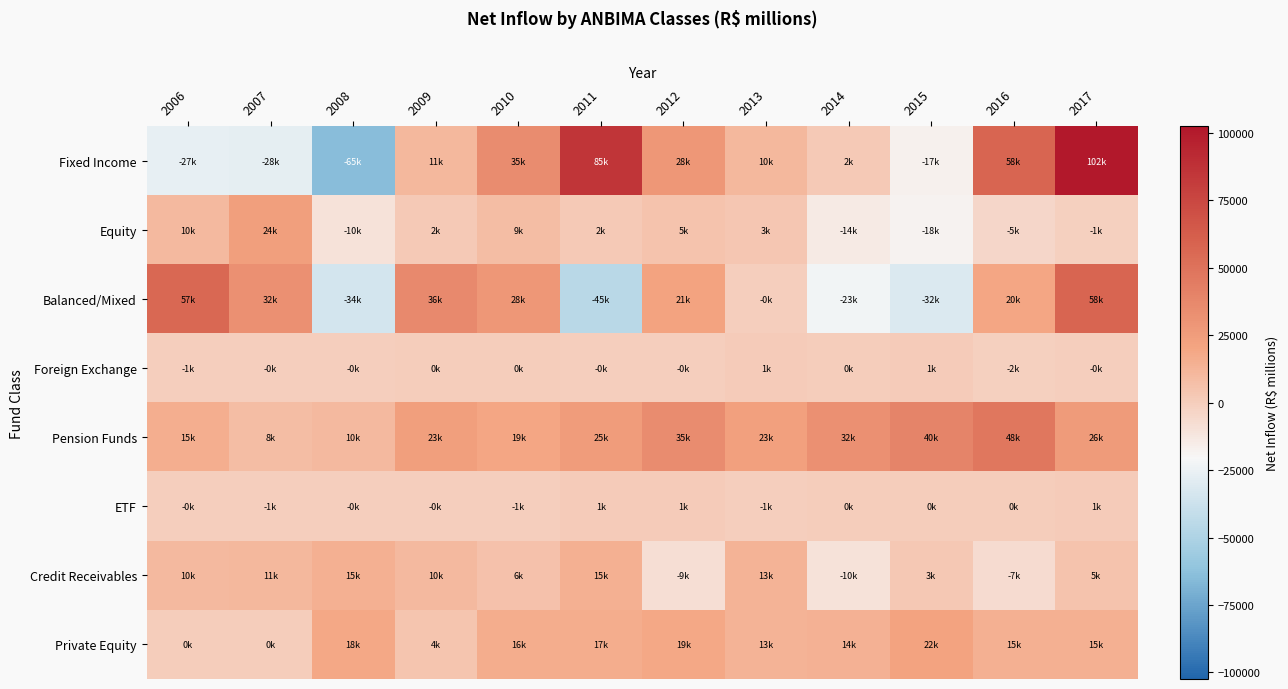

How many data points does each series have?

12